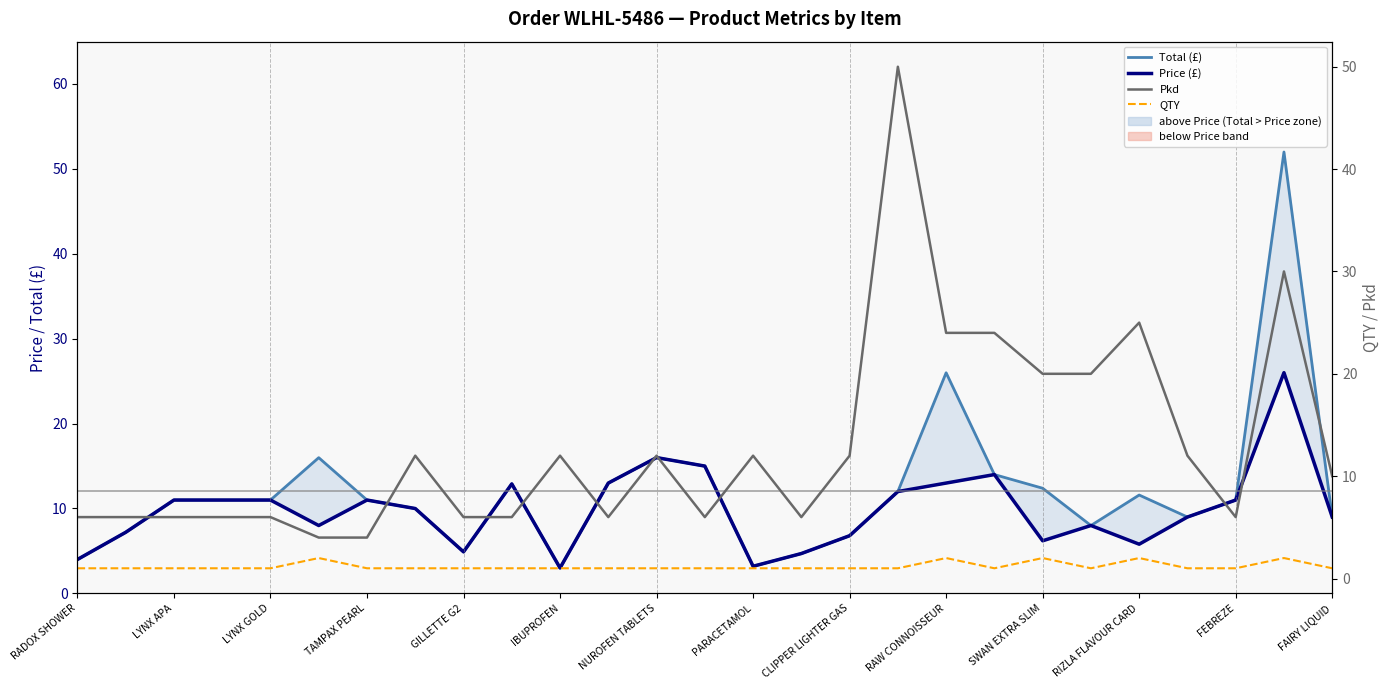

How many interior local peaks does the Pkd series have?

7